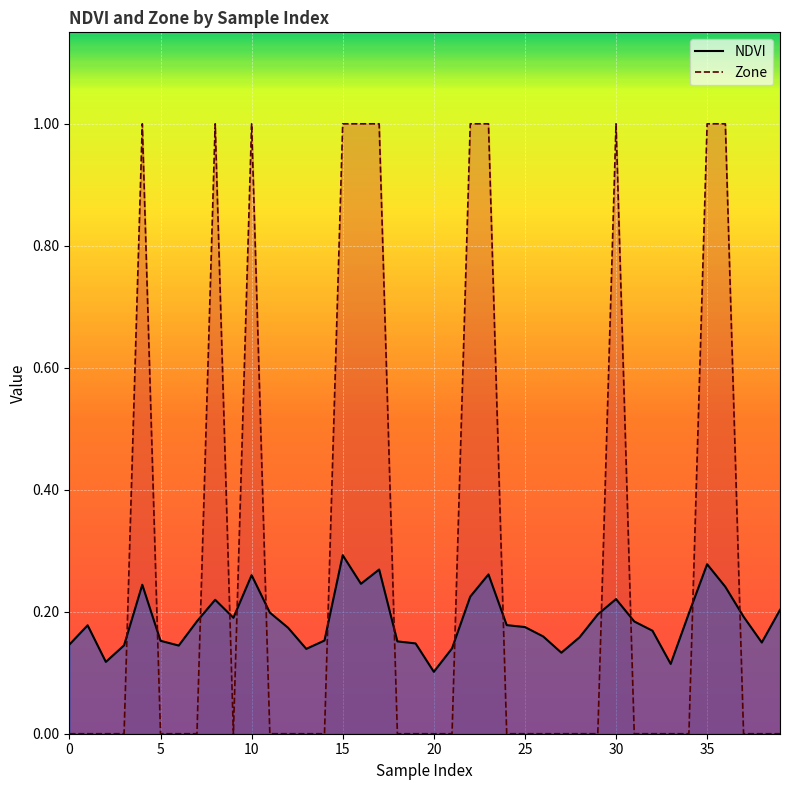

The value of NDVI at 12 is 0.3. True or false?

False